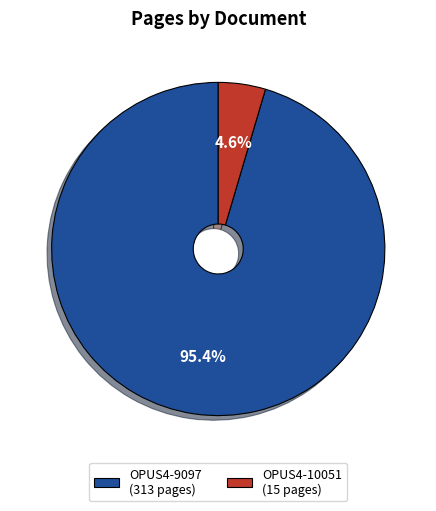

Rank the categories by value from lowest to highest.

OPUS4-10051, OPUS4-9097